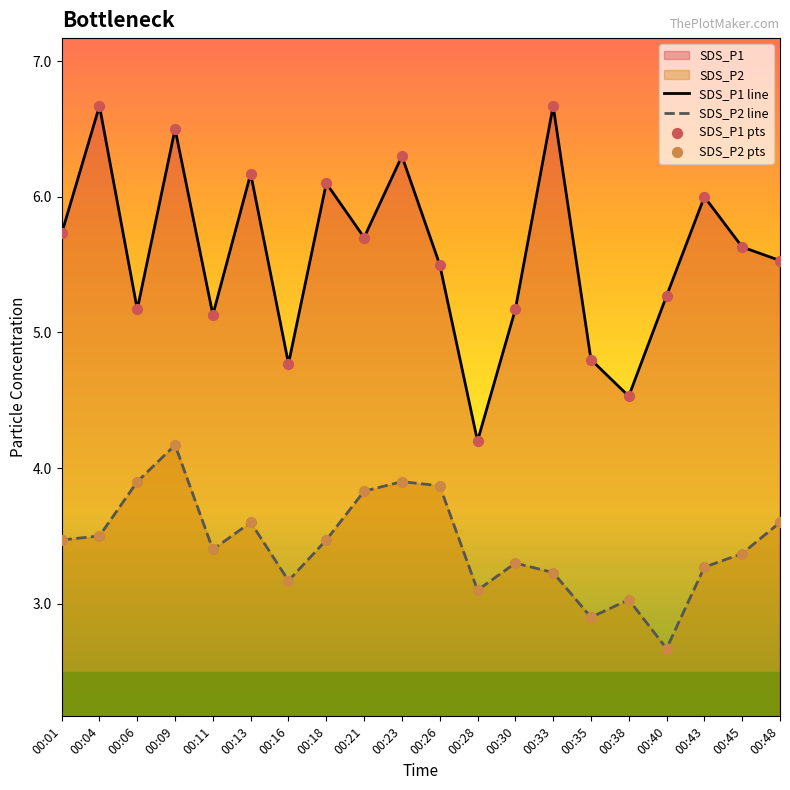

Which series reaches the minimum Y coordinate?

SDS_P2 line